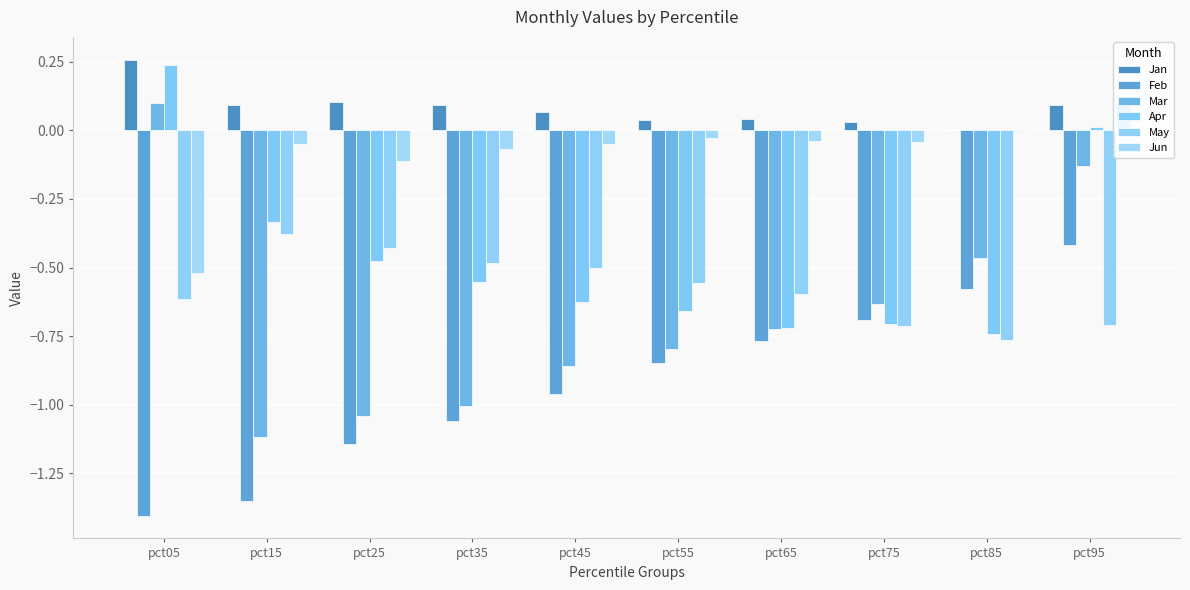

At which label does Jun first exceed 0?

pct95